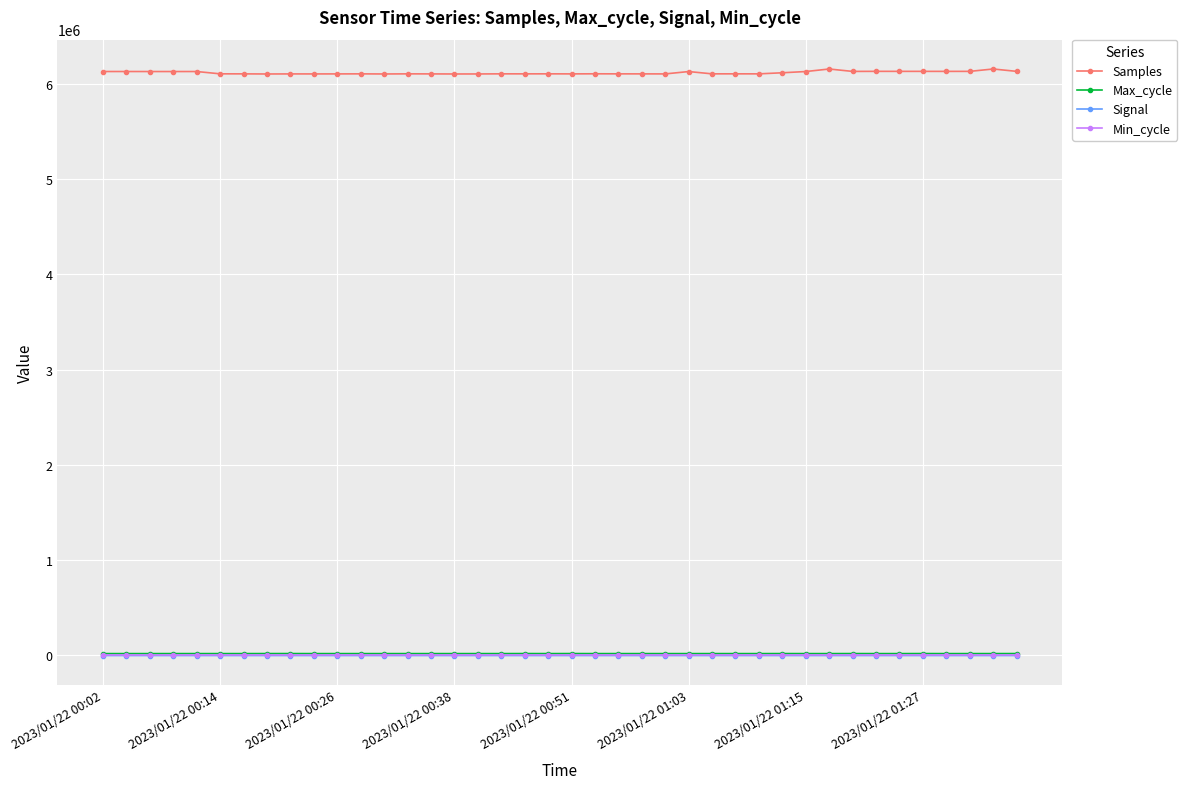

Which series has the largest total across all categories?

Samples